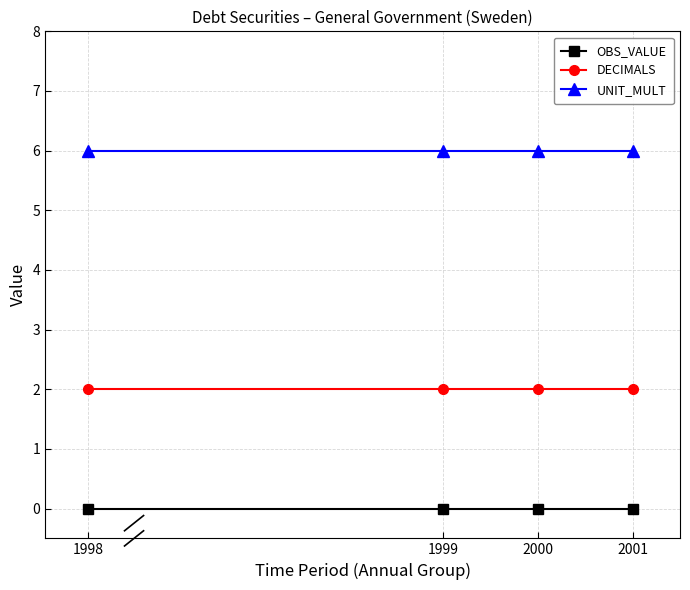

True or false: UNIT_MULT and DECIMALS intersect in this chart.

False